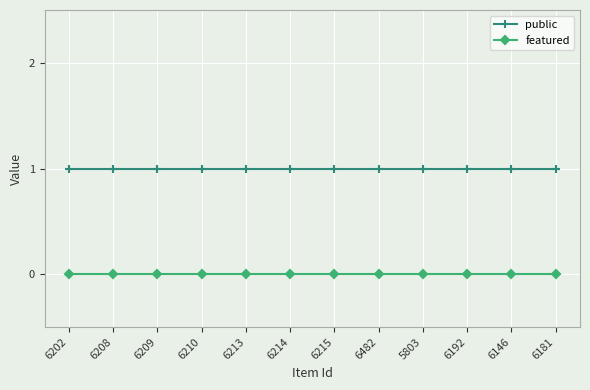

What is the label of the 12th point from the left?

6181